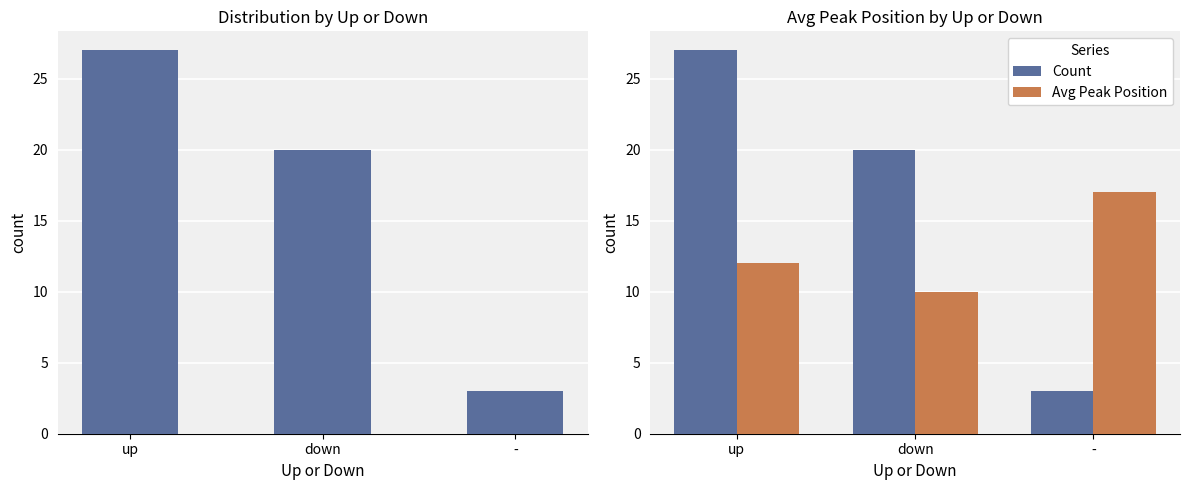

Rank the series at down from highest to lowest value.

Count, Avg Peak Position